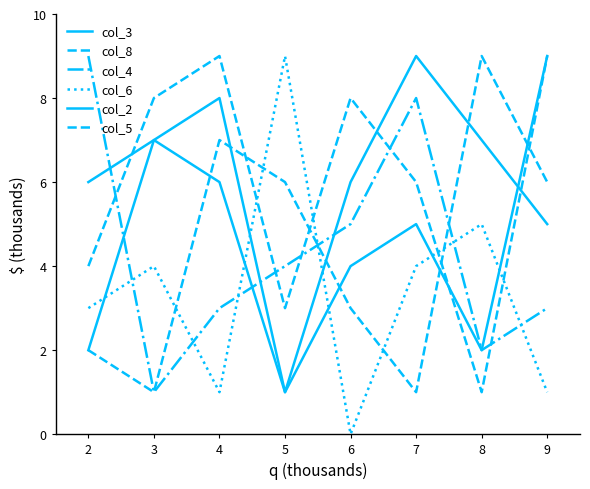

Does the chart display data point markers on the line(s)?

No